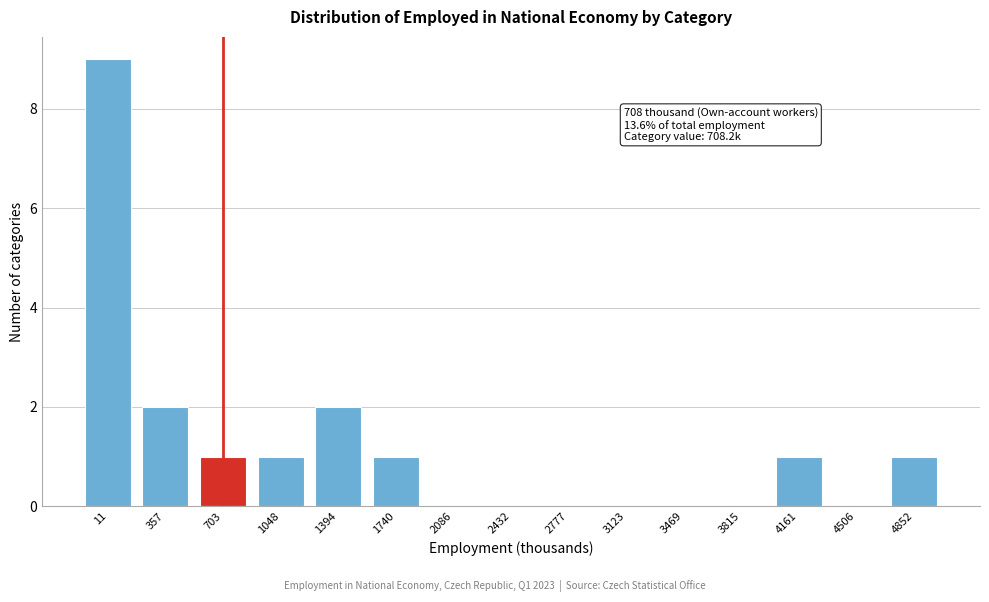

Reading left to right, list all the values displayed in this chart.

11=9	357=2	703=1	1048=1	1394=2	1740=1	2086=0	2432=0	2777=0	3123=0	3469=0	3815=0	4161=1	4506=0	4852=1